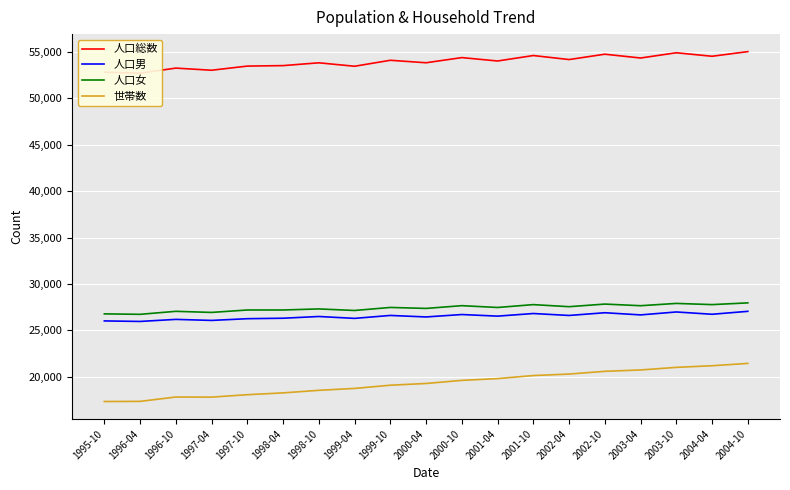

At which category is the sum across all series the highest?

2004-10